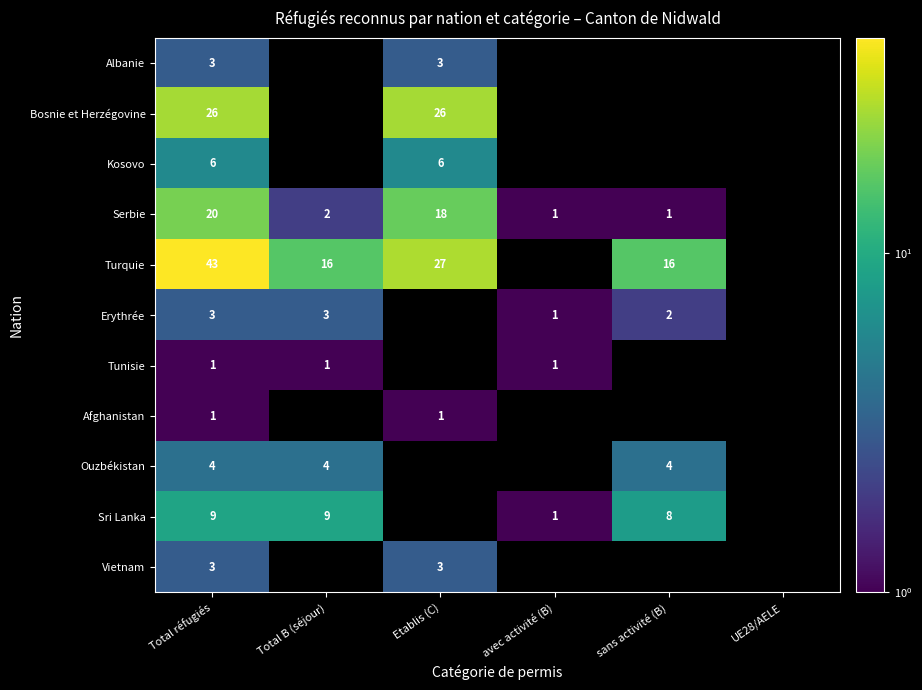

What is the highest value of the Kosovo series?

6.0